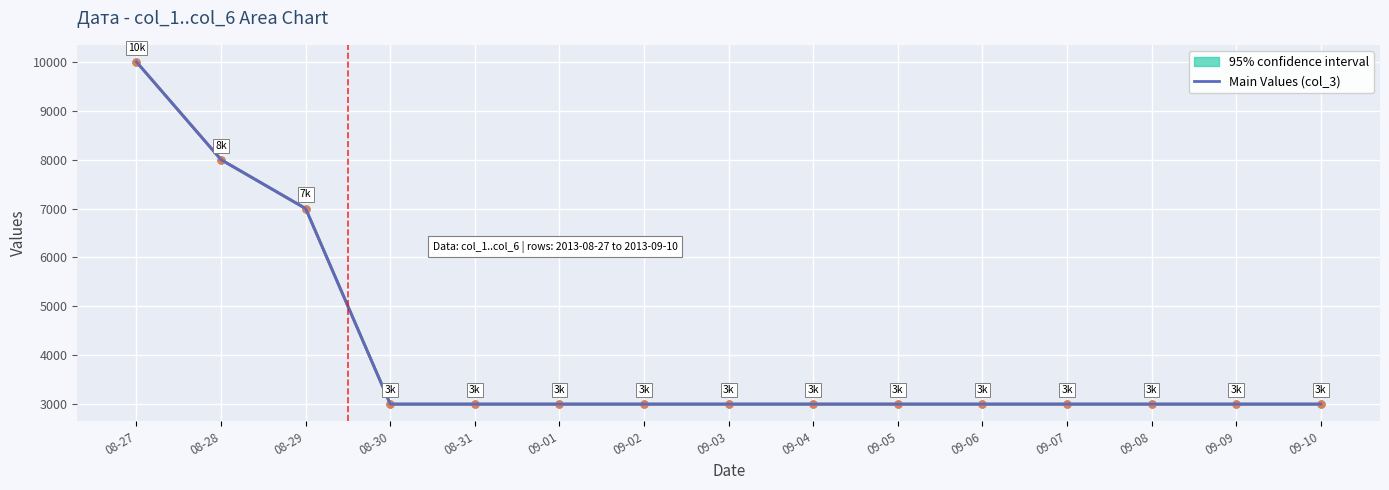

How many lines are shown in the chart?

1